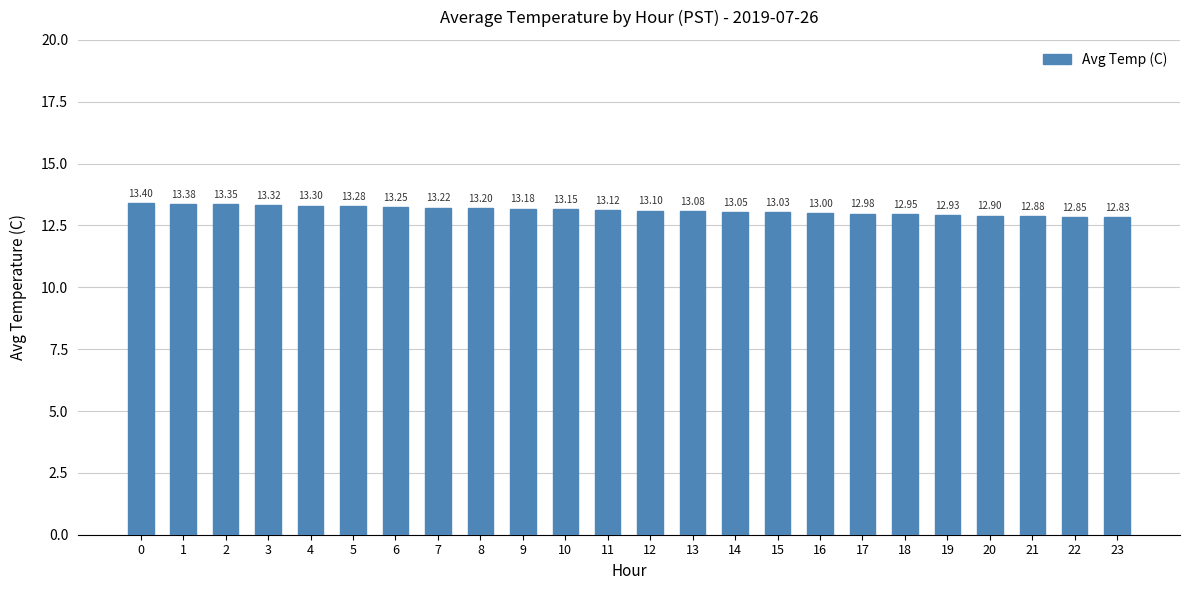

What is the approximate value at 23?

12.8